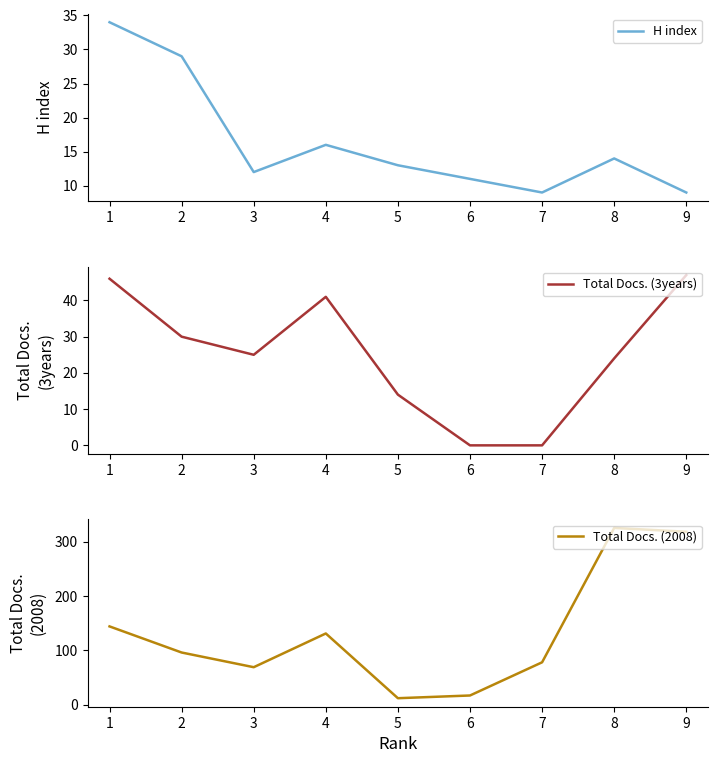

At which label does Total Docs. (2008) reach its peak?

8